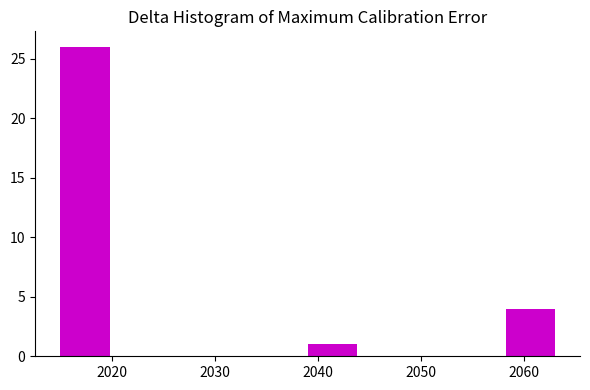

How tall is the bar that spans 2039.0 to 2043.8 on the x-axis? Neither the bar edges nor the heights are printed on the chart, so give them approximately, as read against the axes.

1